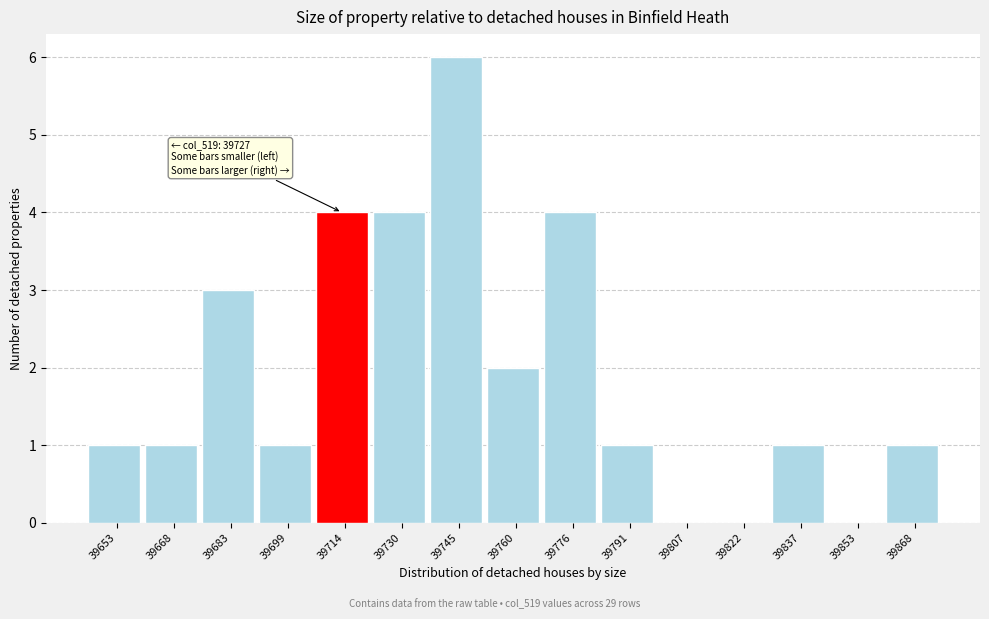

Reading left to right, extract all data points from this chart.

39653=1	39668=1	39683=3	39699=1	39714=4	39730=4	39745=6	39760=2	39776=4	39791=1	39807=0	39822=0	39837=1	39853=0	39868=1